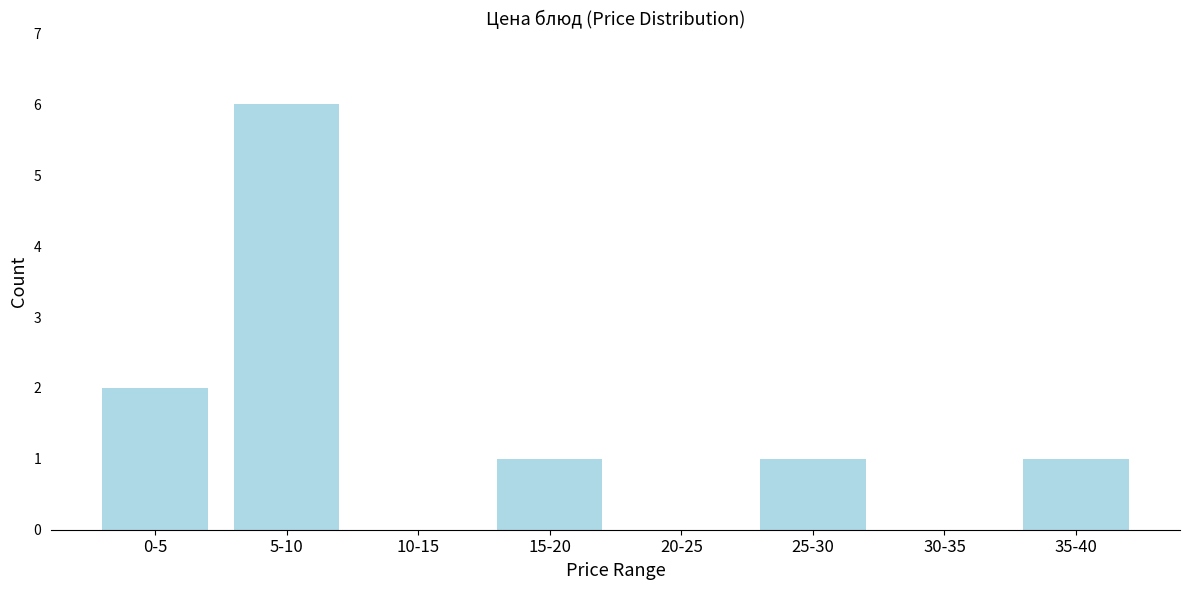

Reading left to right, list all the values displayed in this chart.

0-5=2	5-10=6	10-15=0	15-20=1	20-25=0	25-30=1	30-35=0	35-40=1